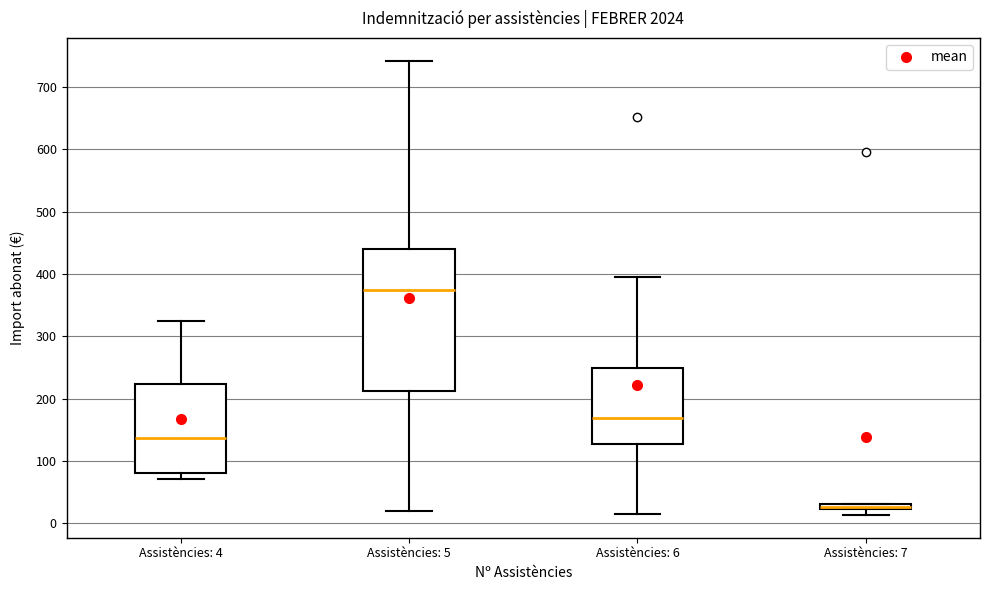

Which box is the tallest, from its lower edge to its upper edge?

Assistències: 5